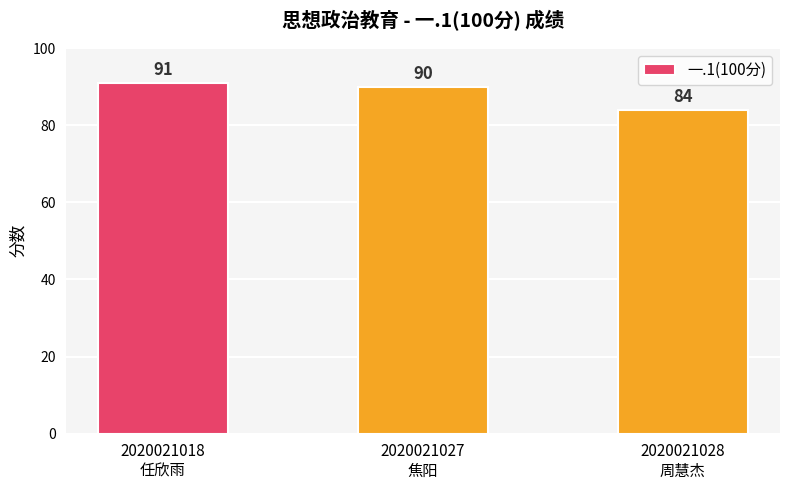

What value does the data have at 2020021018
任欣雨?

91